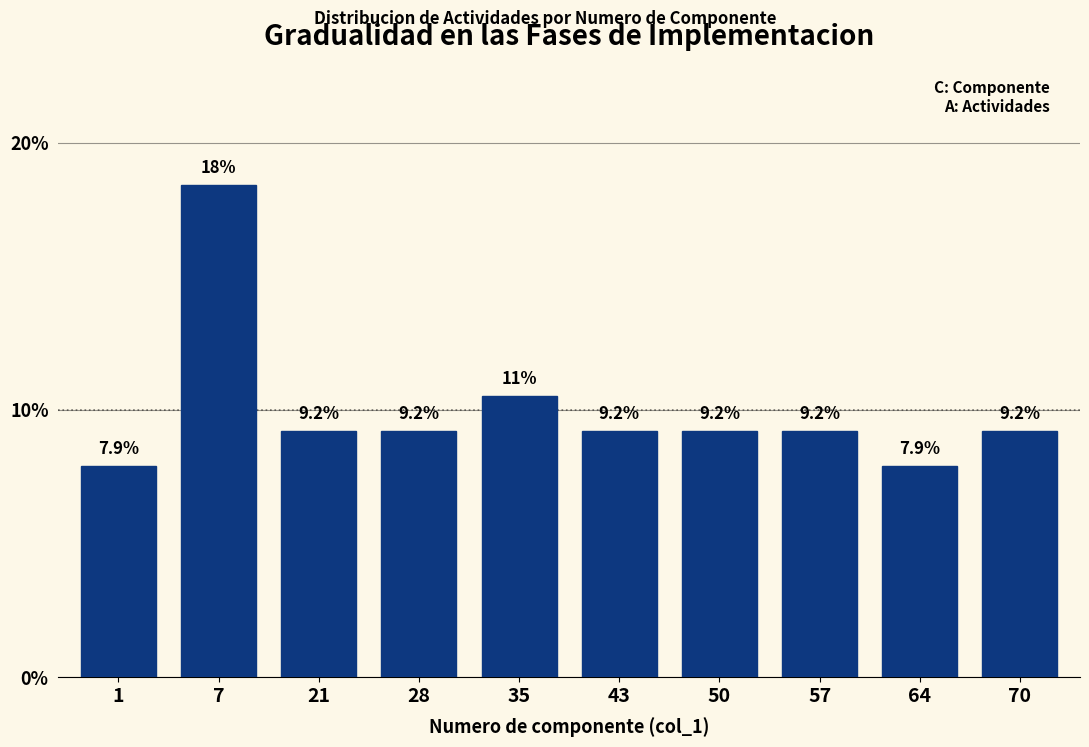

Reading left to right, list all the values displayed in this chart.

1=7.9	7=18.4	21=9.2	28=9.2	35=10.5	43=9.2	50=9.2	57=9.2	64=7.9	70=9.2